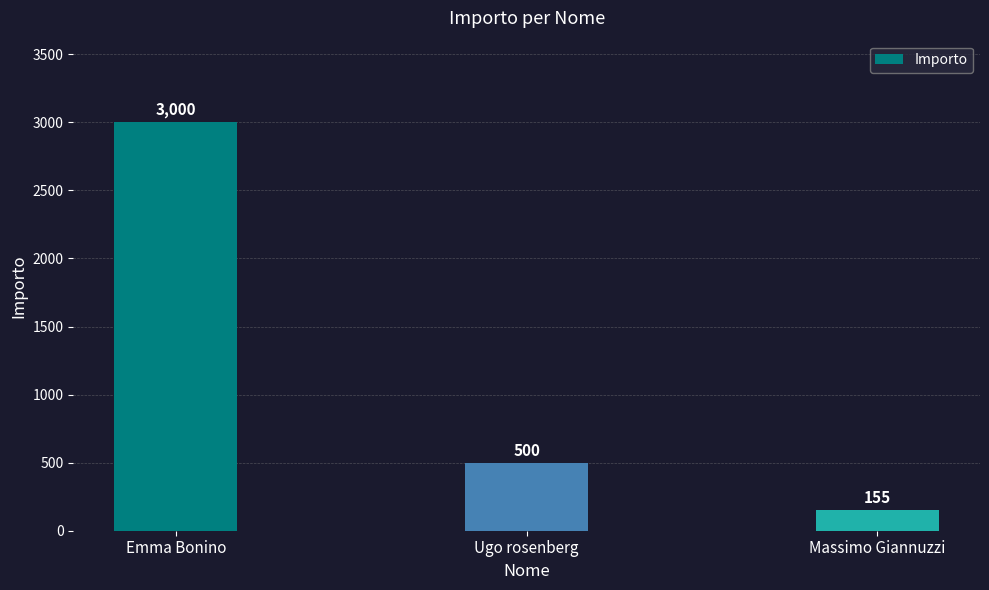

At which label does the data first exceed 500?

Emma Bonino